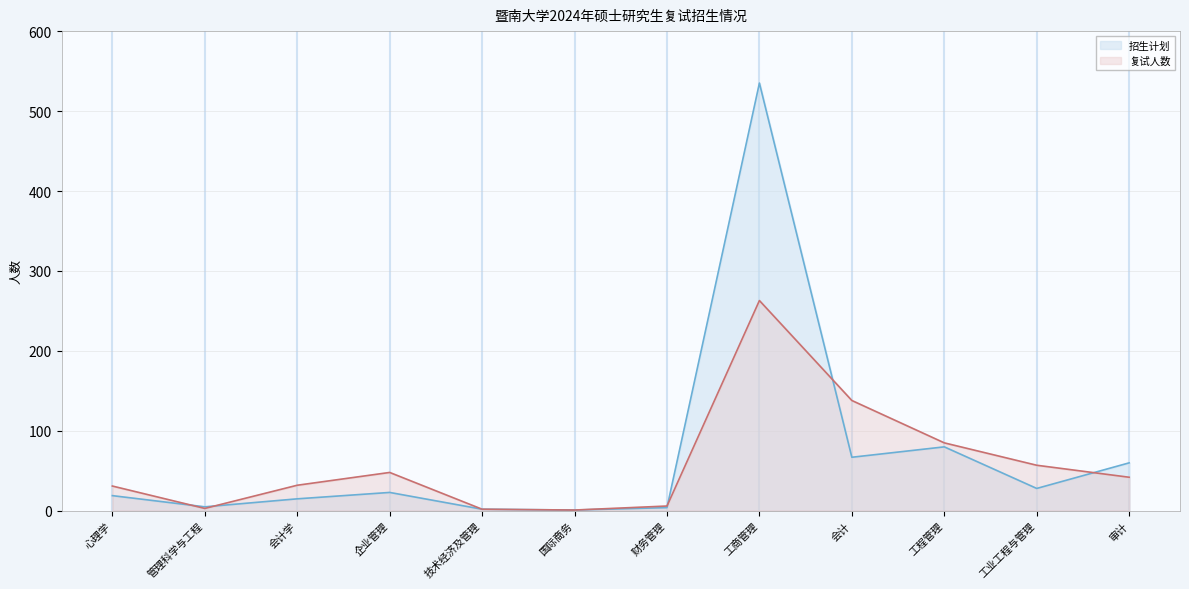

Which series has the largest range (max minus min)?

招生计划